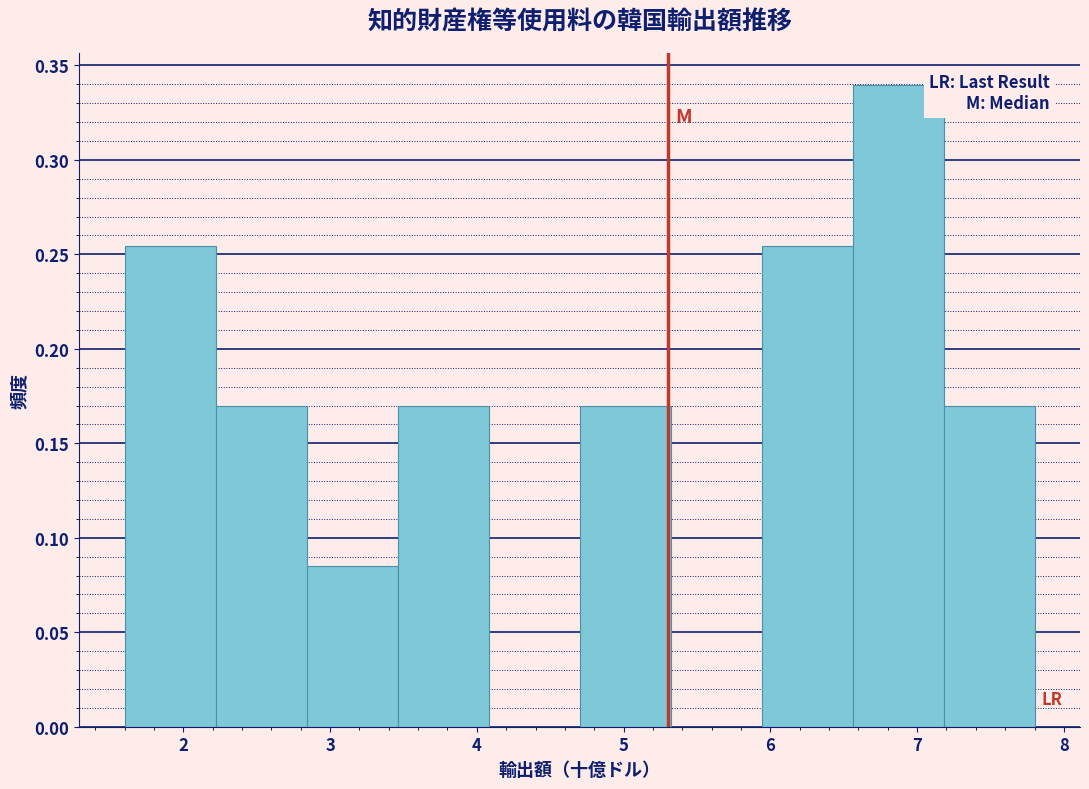

Reading left to right, transcribe this chart: for each bar, give the range it covers on the x-axis and its height. Neither the bar edges nor the heights are printed on the chart, so give them approximately, as read against the axes.

1.60 to 2.22: 0.255
2.22 to 2.84: 0.170
2.84 to 3.46: 0.085
3.46 to 4.08: 0.170
4.08 to 4.70: 0
4.70 to 5.32: 0.170
5.32 to 5.94: 0
5.94 to 6.56: 0.255
6.56 to 7.18: 0.340
7.18 to 7.80: 0.170